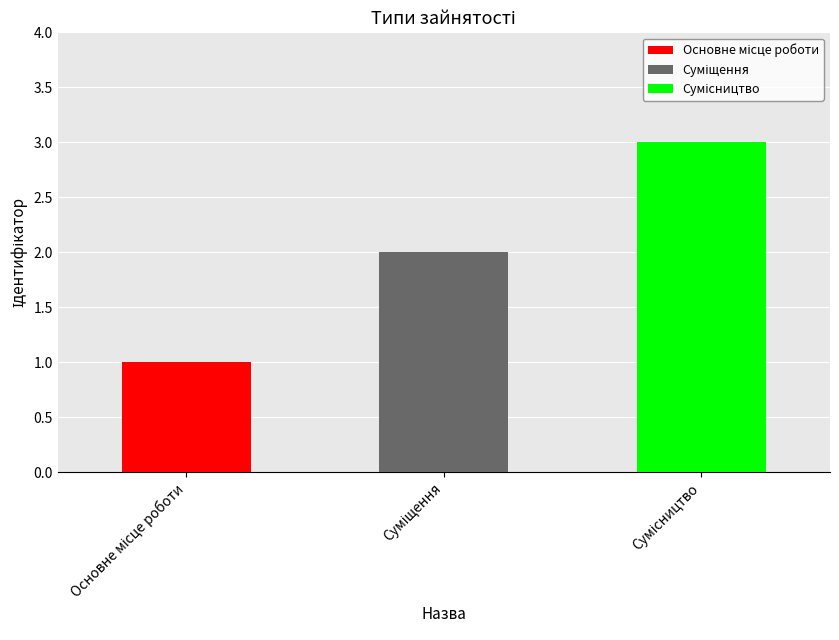

Reading left to right, list all the values displayed in this chart.

1	2	3